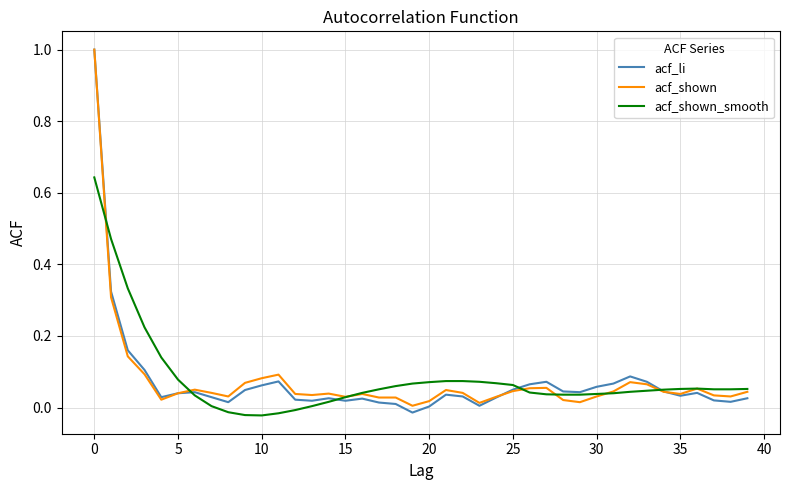

What is the highest value of the acf_li series?

1.0